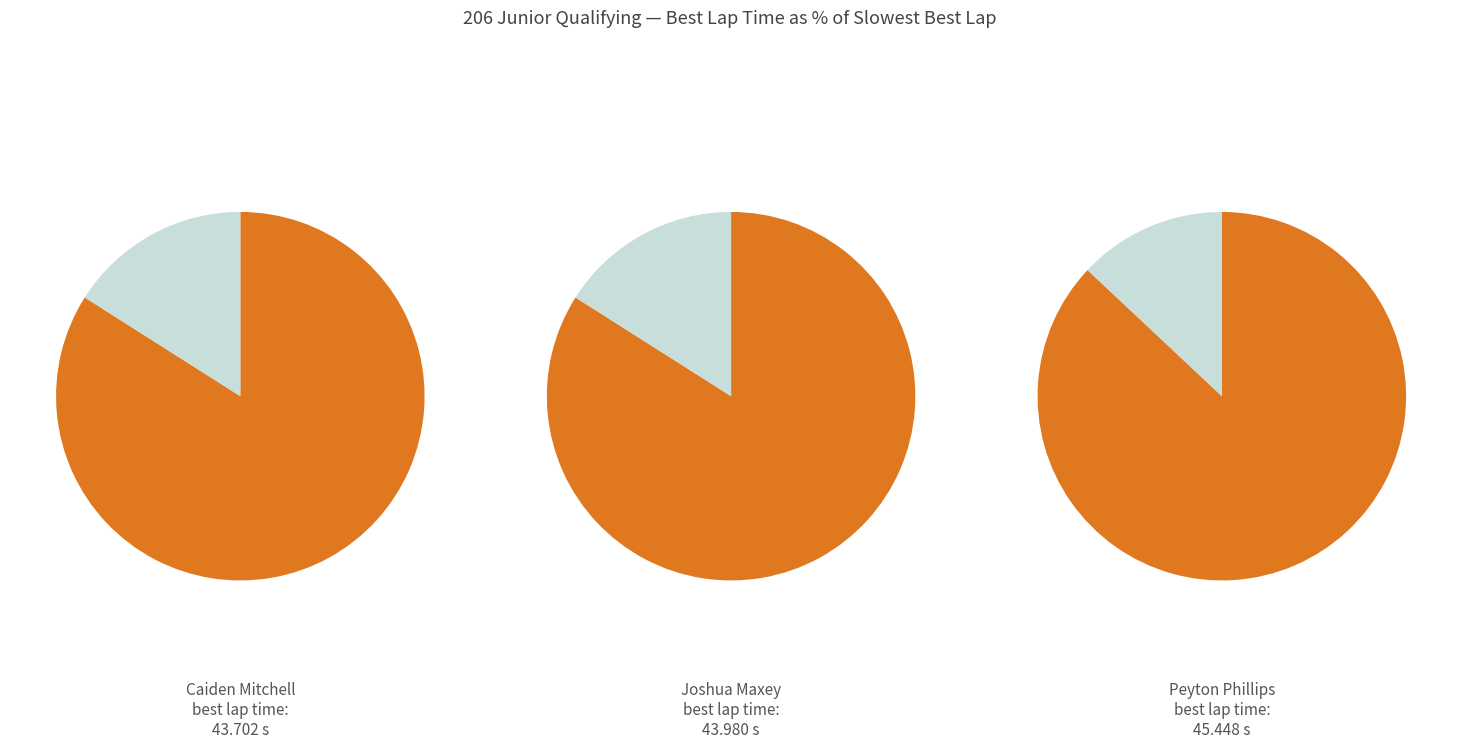

Combined, do 0 and 1 account for over 50%?

Yes